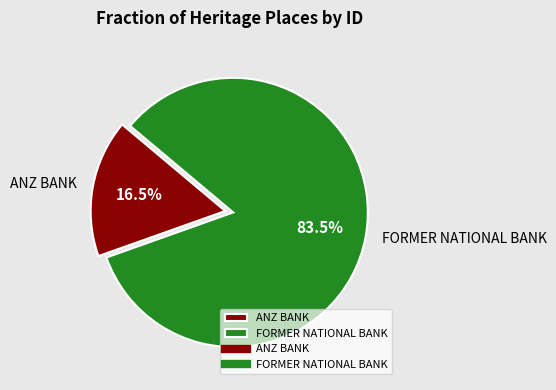

Which category has the smallest portion of the pie?

ANZ BANK